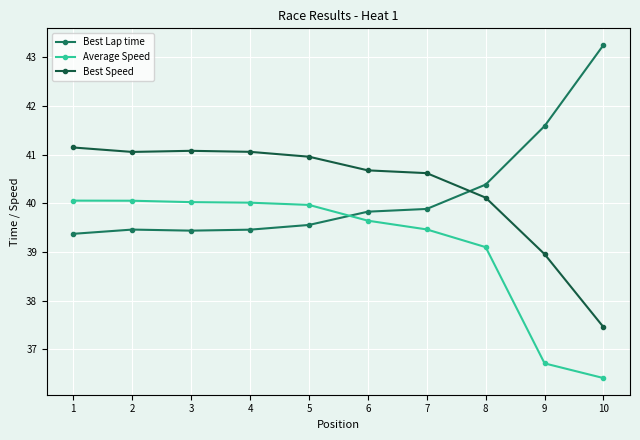

What is the value of the Average Speed point at the 1st from the left?

40.1